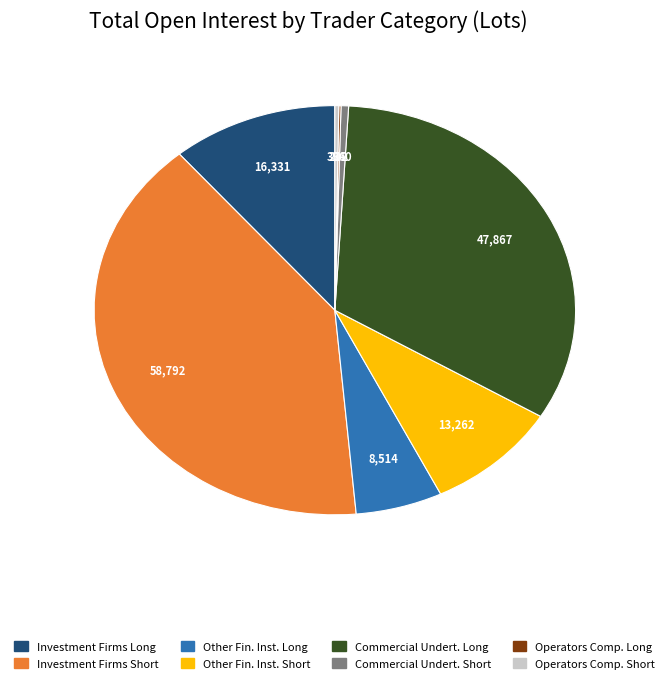

Is there any slice that represents more than half of the pie?

No